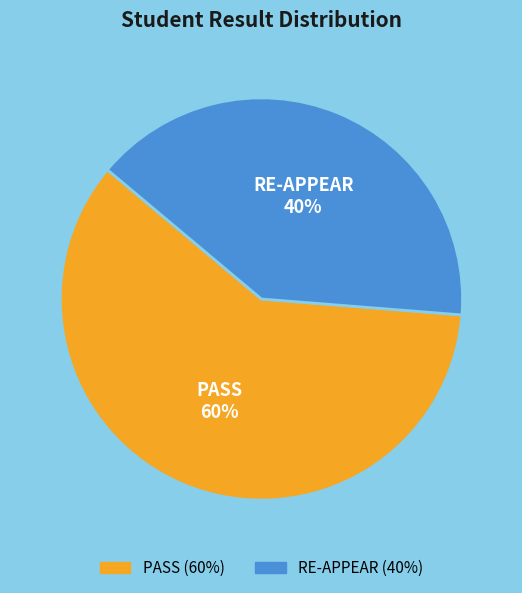

How many slices are in this pie chart?

2